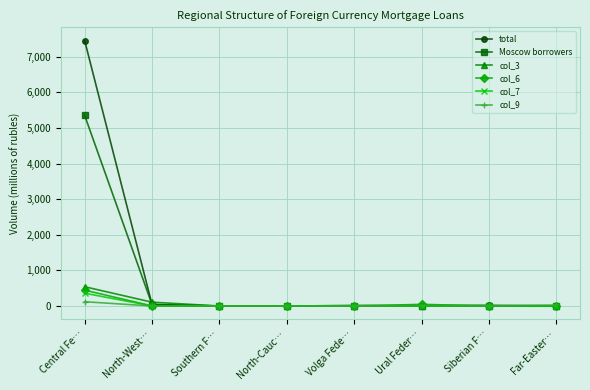

What is the spread (max minus min) of values at Central Fe…?

7335